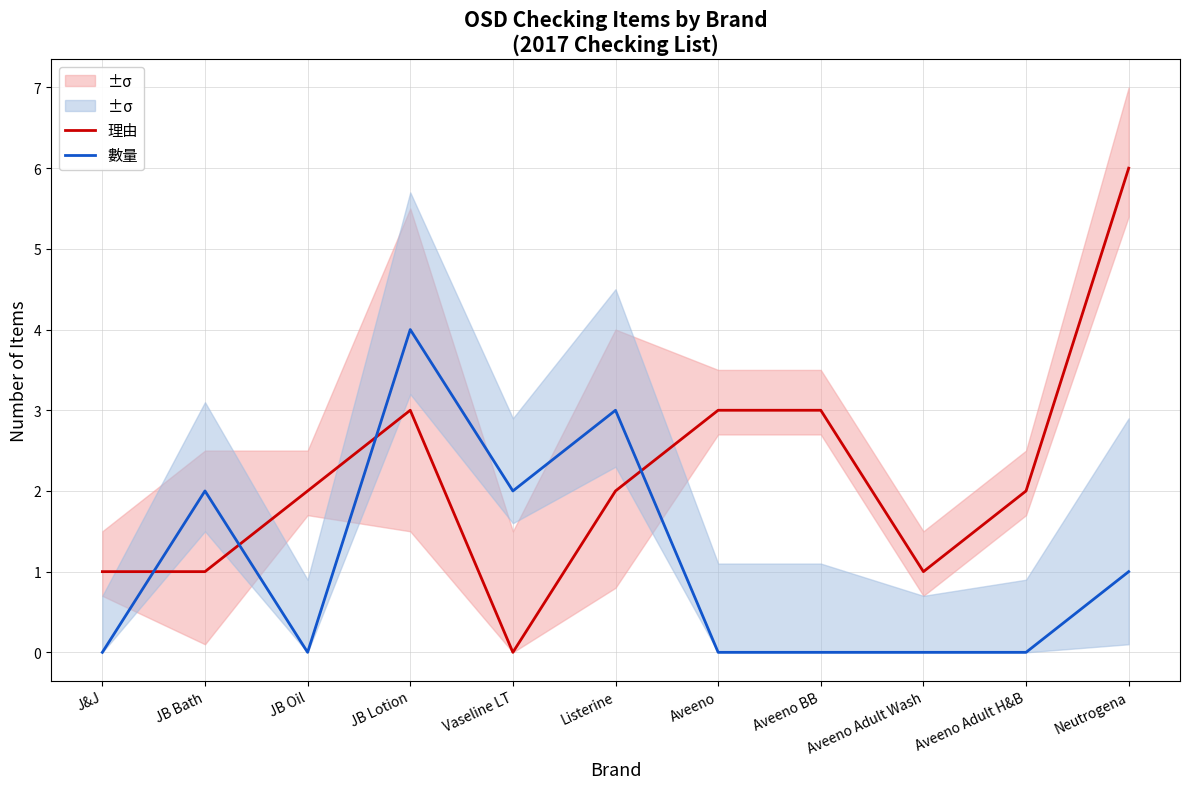

True or false: 理由 has more than 0 interior local peaks.

True